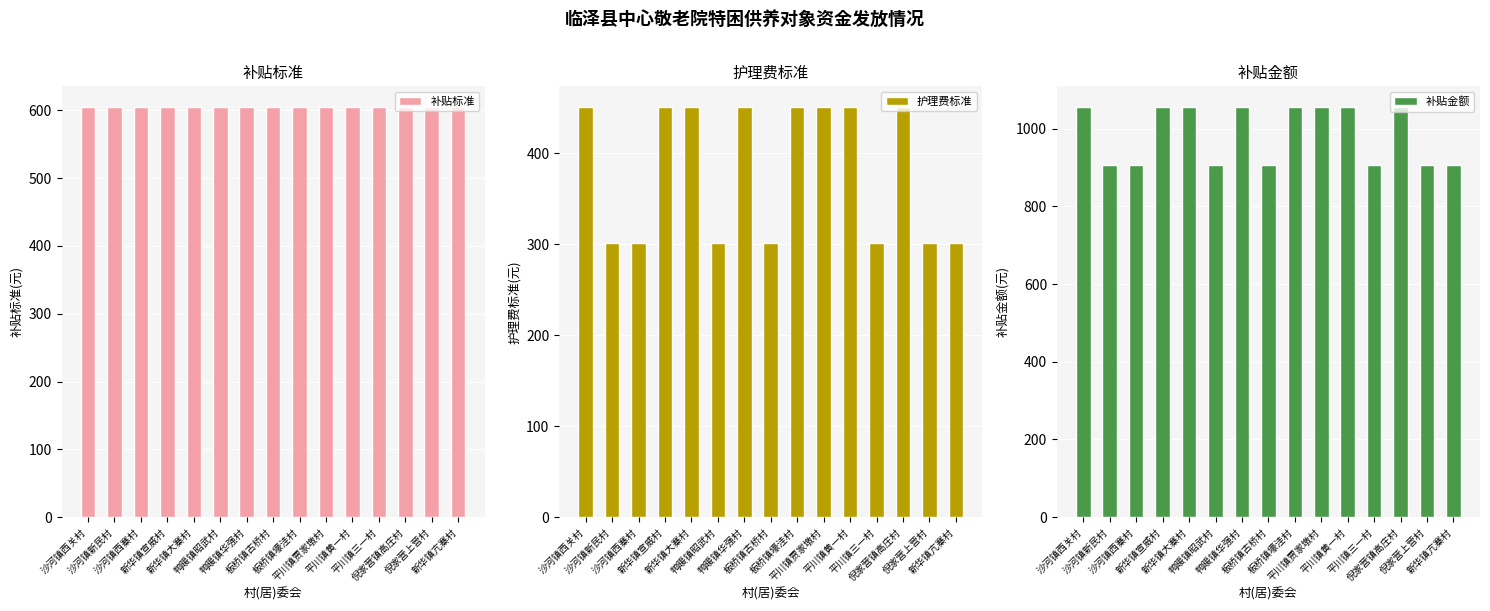

Which category has the lowest value across all series?

沙河镇新民村